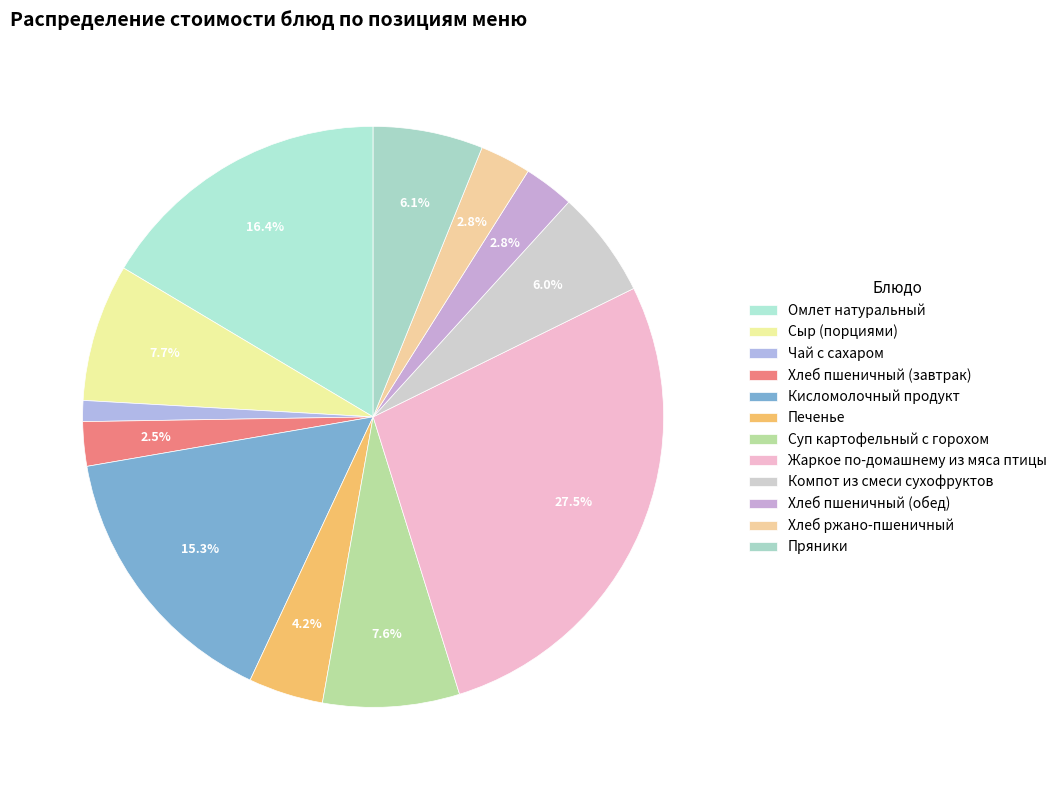

To the nearest percent, what is the difference between the largest and smallest slice percentages?

26%